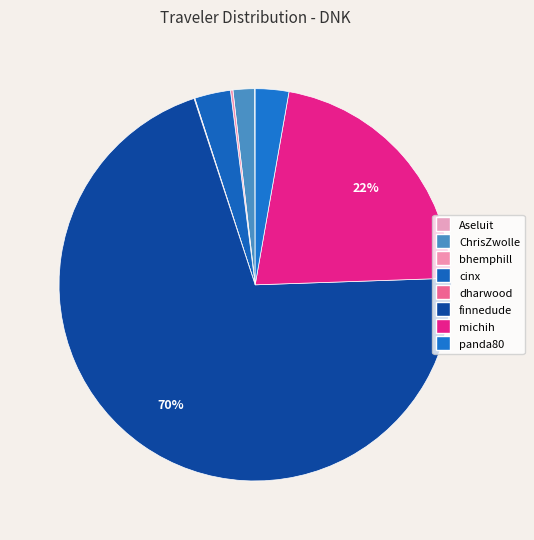

To the nearest percent, what is the combined percentage of bhemphill and panda80?

3%